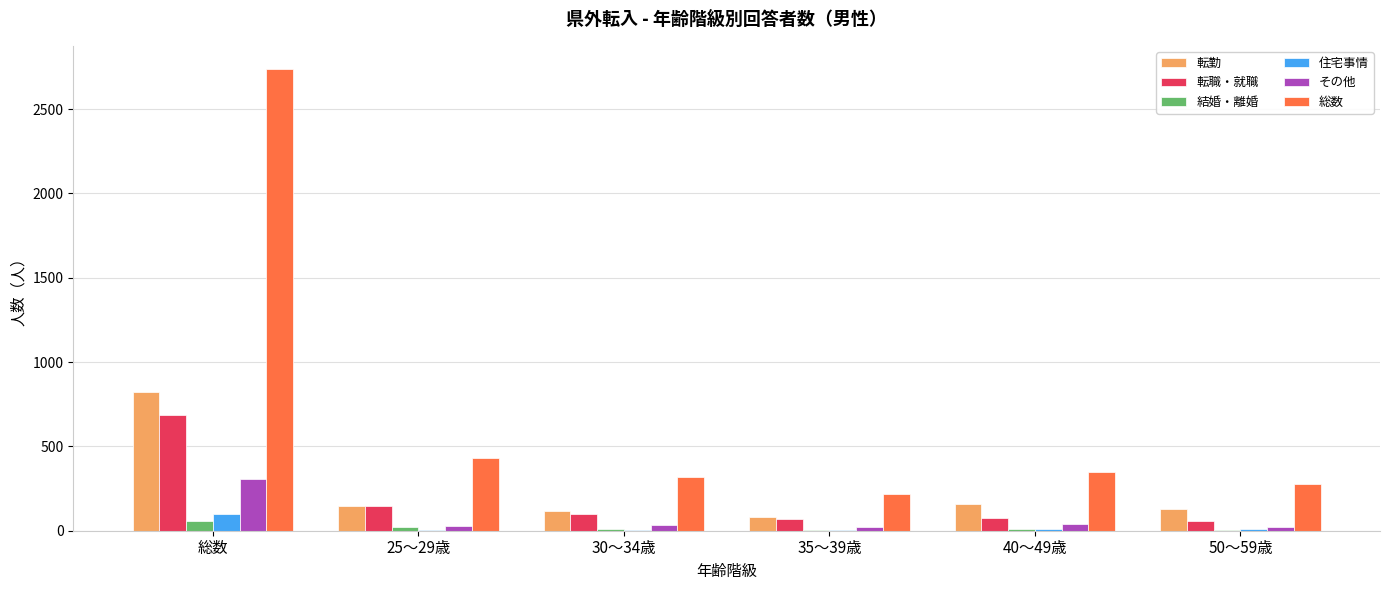

True or false: その他 has a value of 22 at 50～59歳.

True